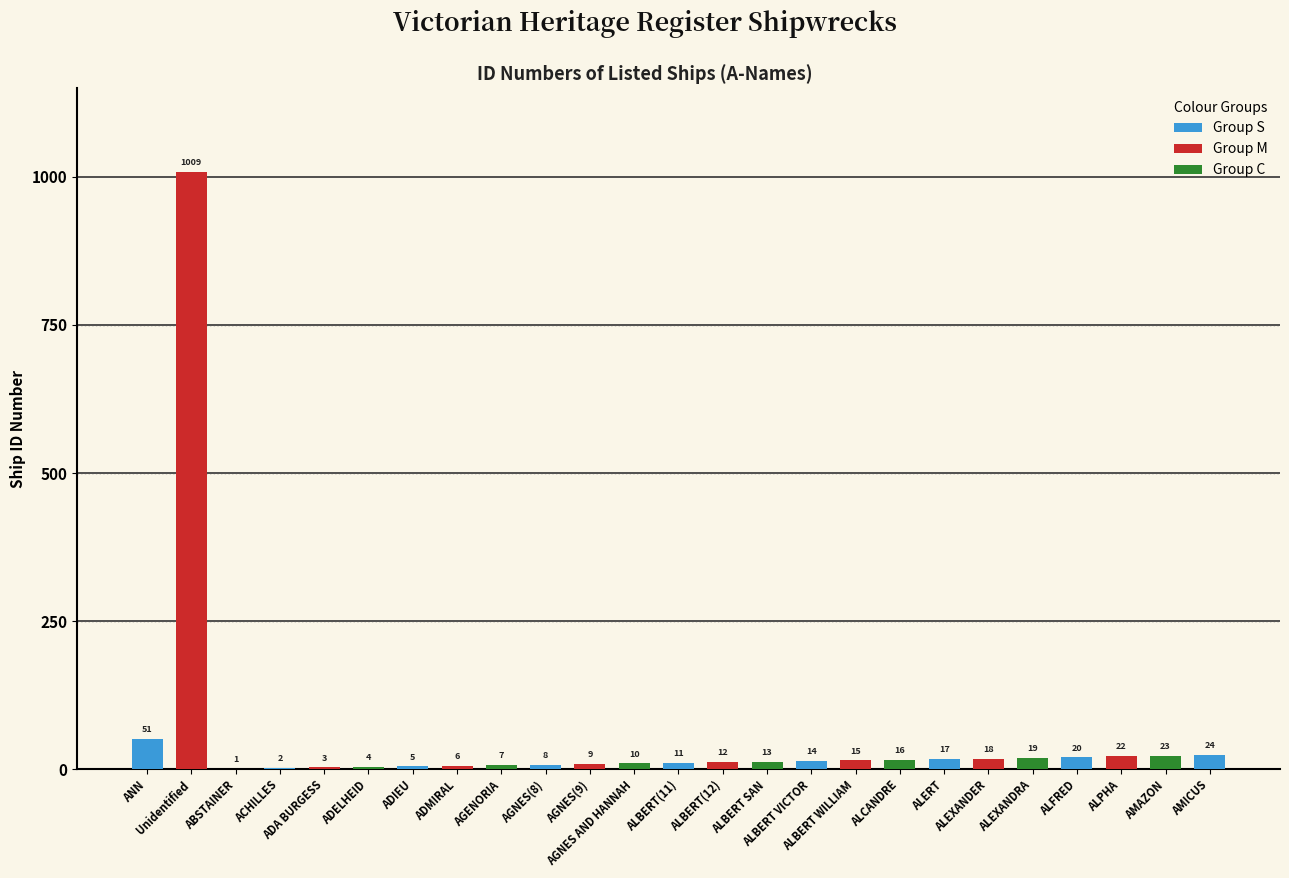

What is the smallest value displayed?

1